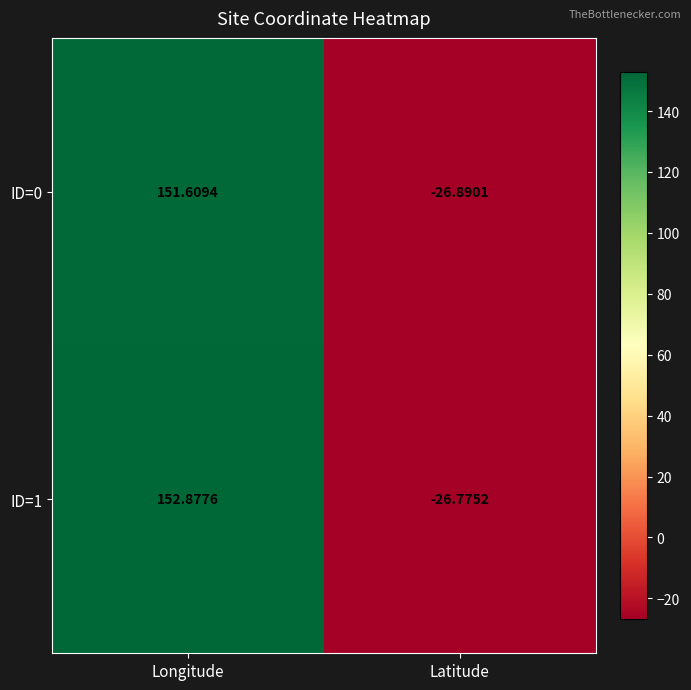

Where is ID=0 nearest to the value 62?

Latitude